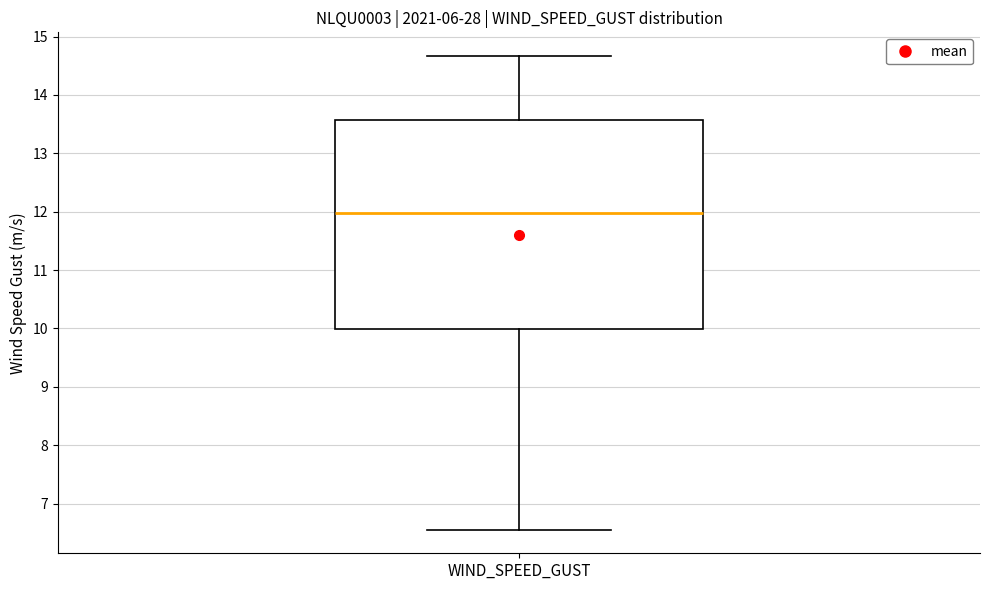

Transcribe this box plot: give where the median line is, the range the box spans, and where the two whiskers end, as read against the y-axis. The values are not printed on the chart, so give them approximately, as read against the axis.

median 12.0, box 10.0 to 13.6, whiskers 6.6 to 14.7